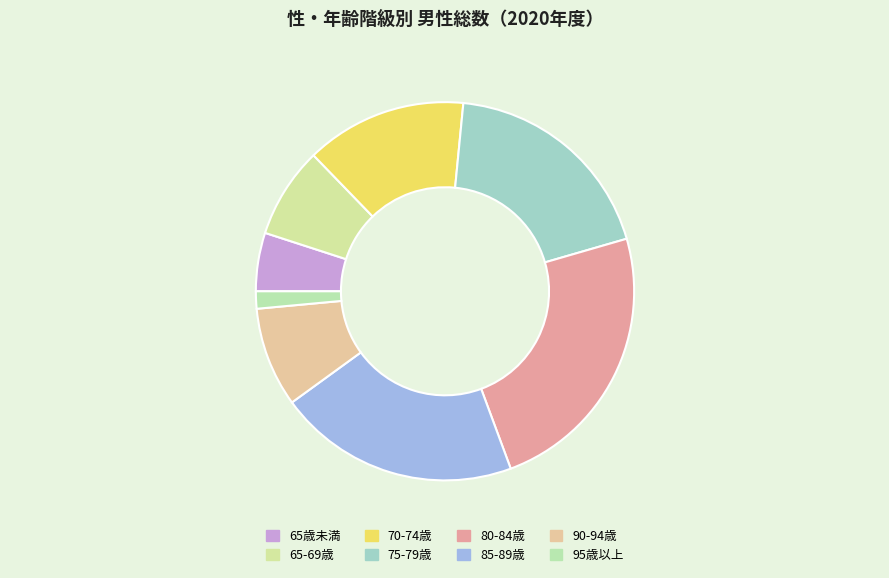

What is the largest slice in the pie chart?

80-84歳